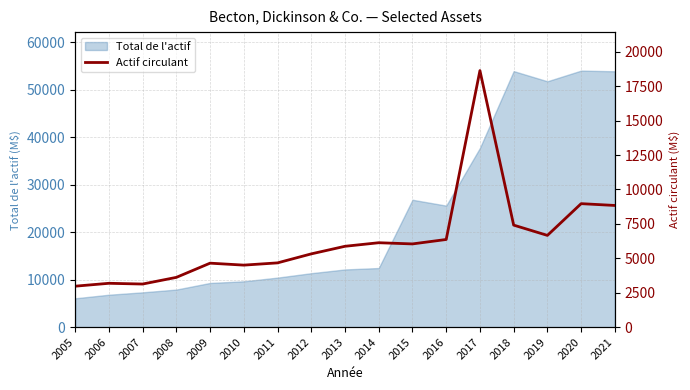

The Total de l'actif series shows 58560 at 2017. True or false?

False